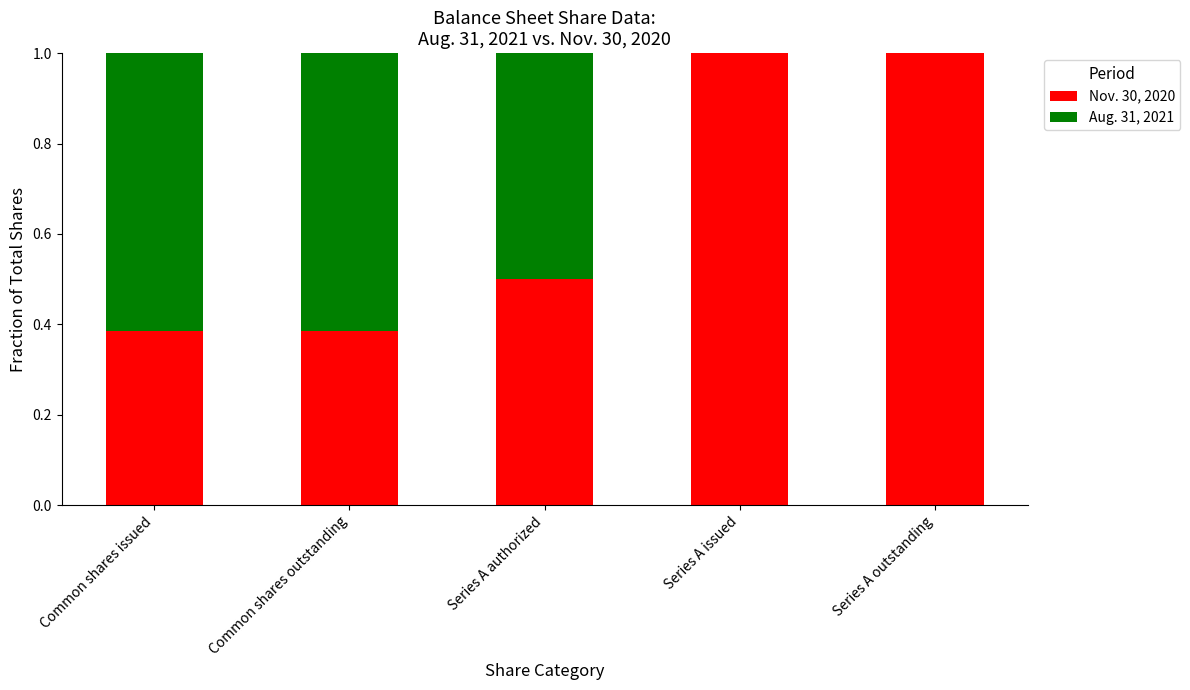

What are all the series names shown in the legend?

Nov. 30, 2020, Aug. 31, 2021